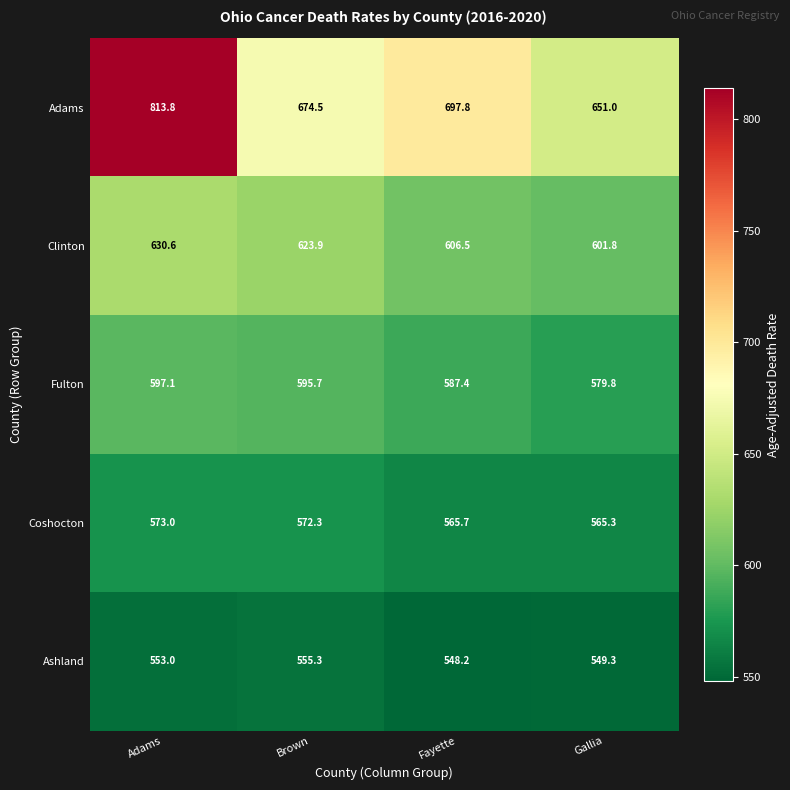

How many data points in Clinton are above 623?

2